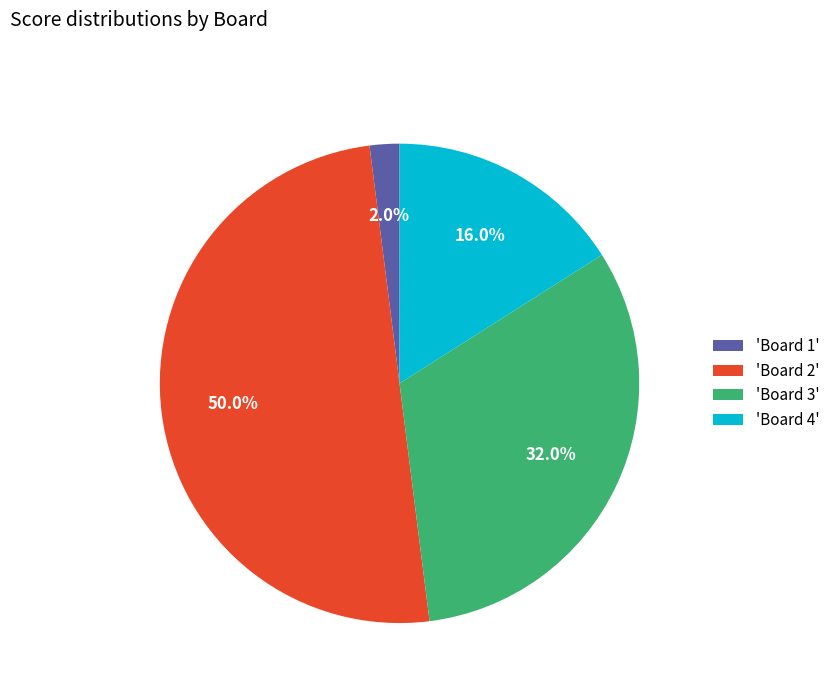

Is 'Board 4' the majority of the pie?

No